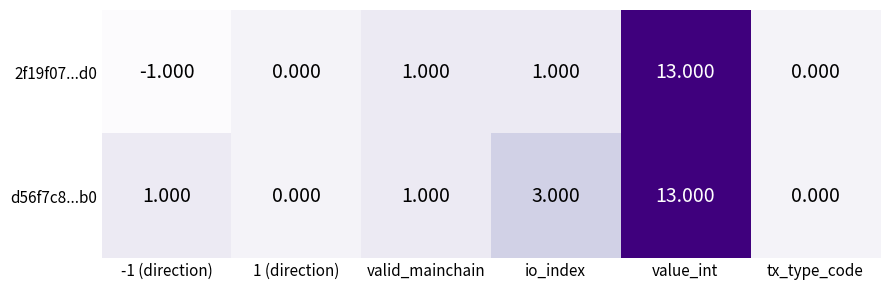

At which category is the sum across all series the highest?

value_int